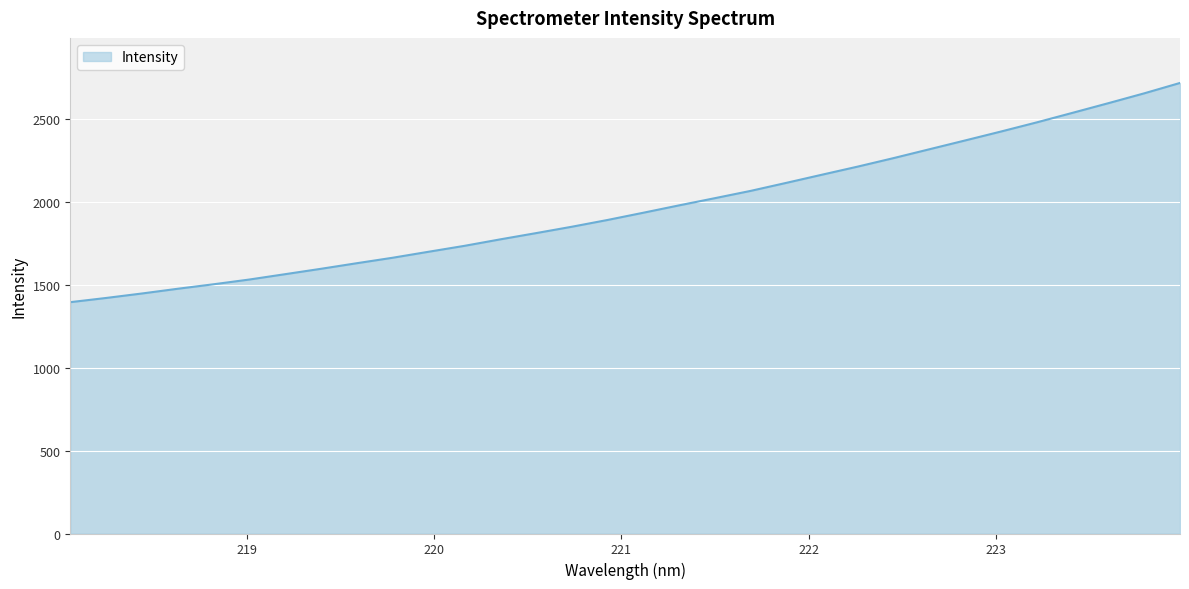

What is the smallest value displayed?

1395.4